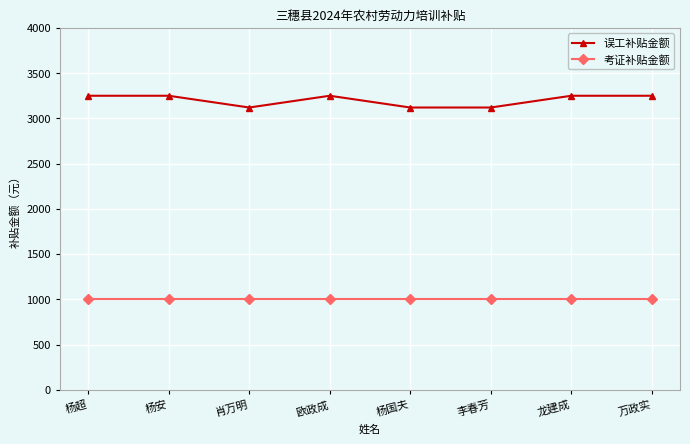

What is the minimum value shown in the chart?

1000